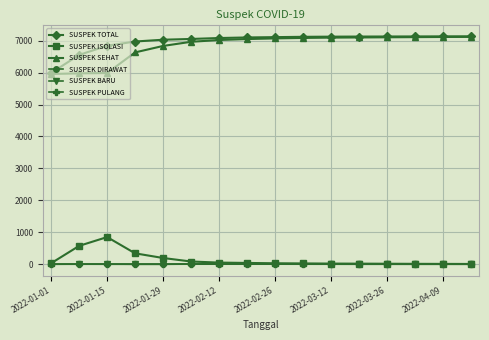

How many values in the SUSPEK BARU series are below 1?

7